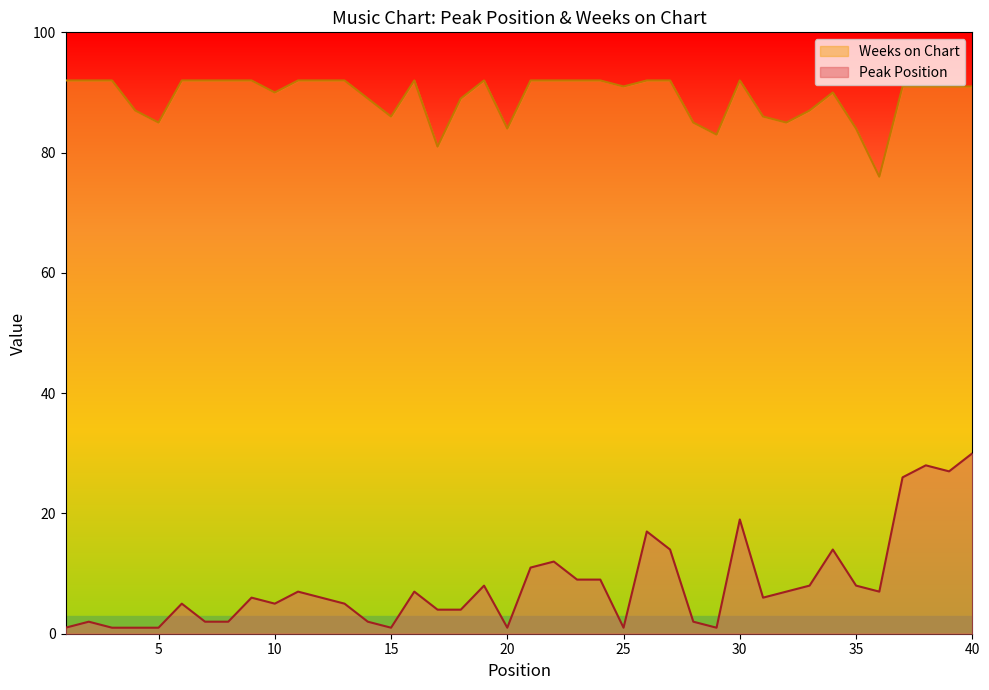

Which category has the lowest value across all series?

1